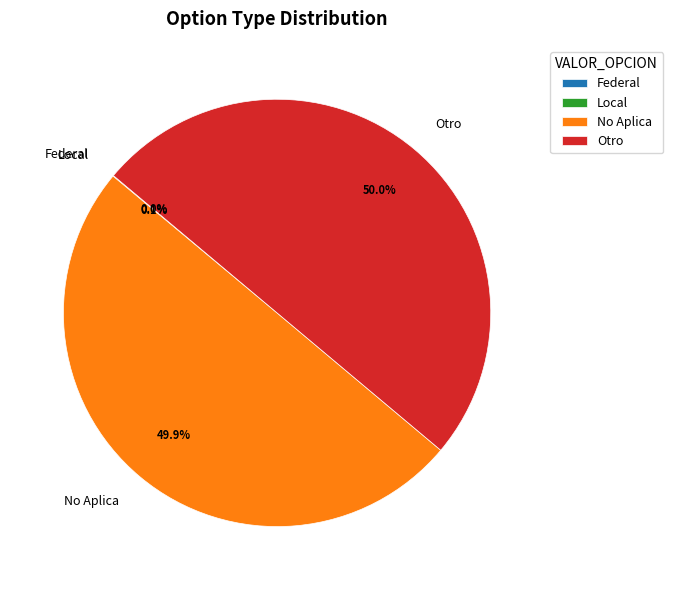

What is the ratio of the value at No Aplica to the value at Otro?

1.0